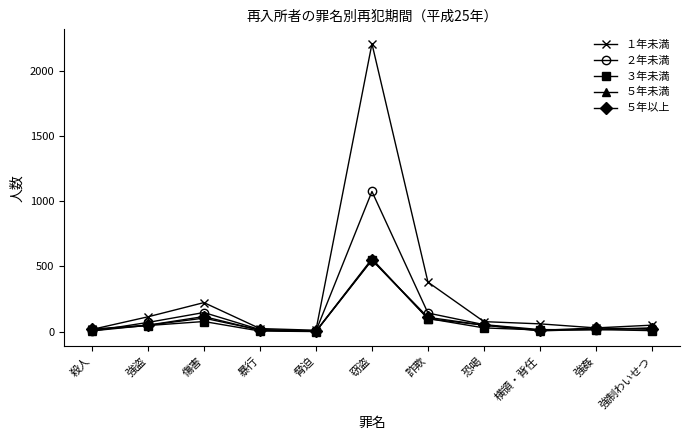

Which series has the largest total across all categories?

１年未満